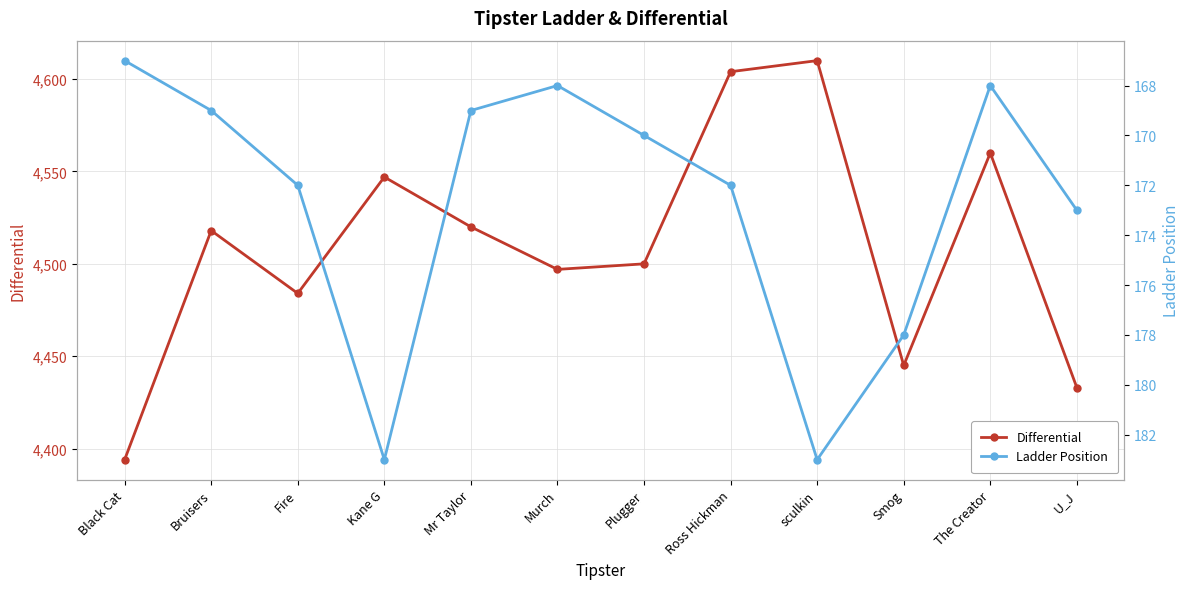

True or false: Ladder and Differential intersect in this chart.

False